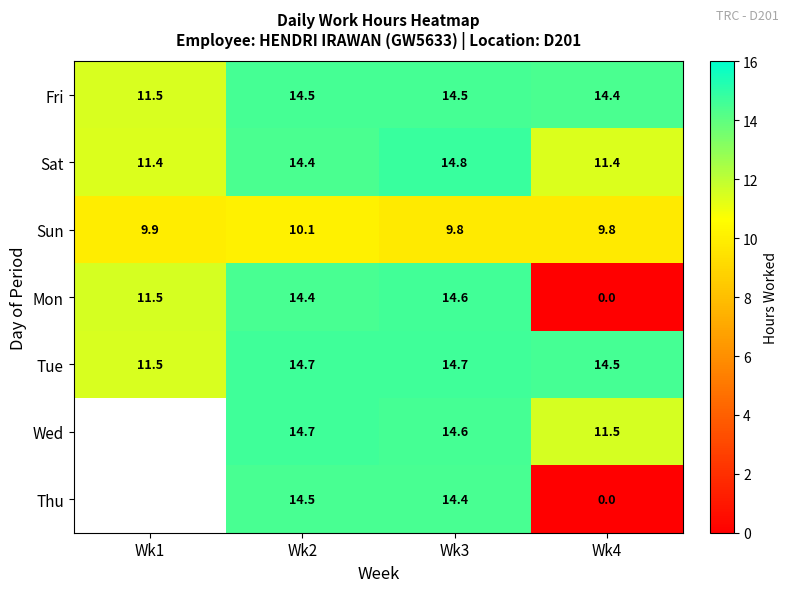

Which series changed the most between Wk2 and Wk3?

Sat